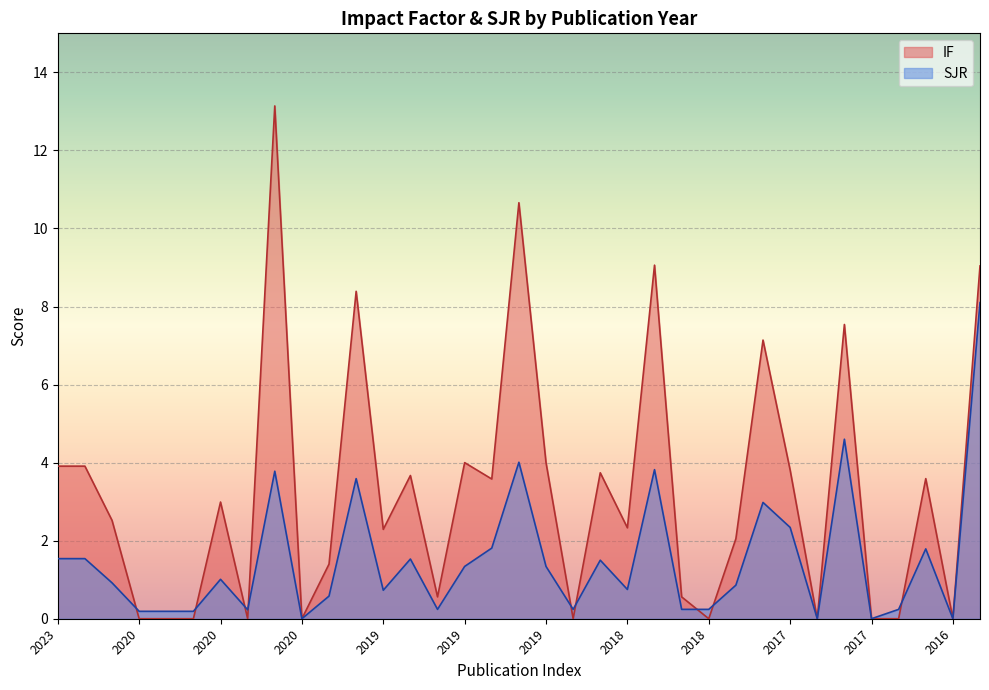

Does the chart display data point markers on the line(s)?

No